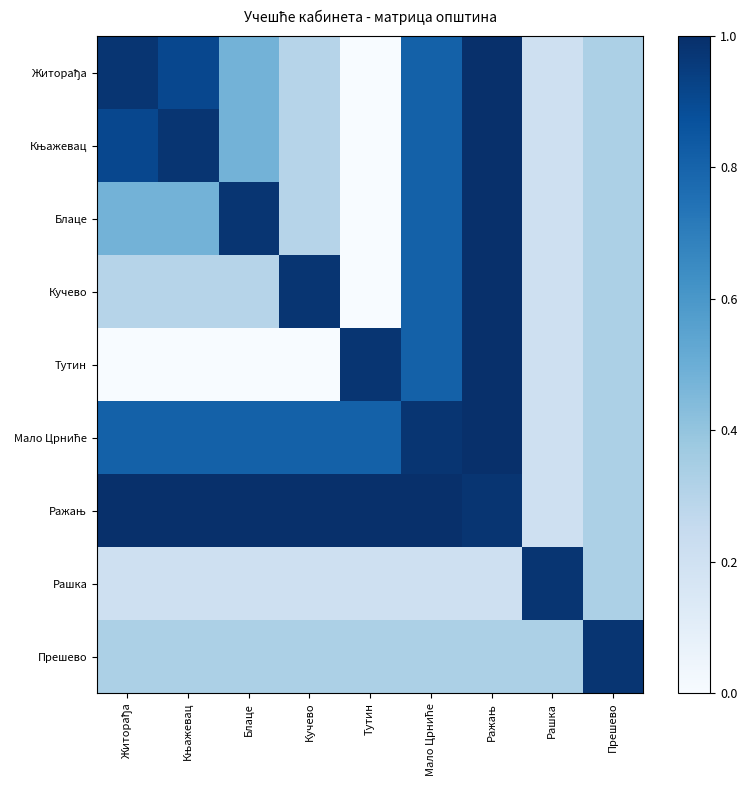

Between Тутин and Рашка, which series saw the biggest shift?

Ражањ